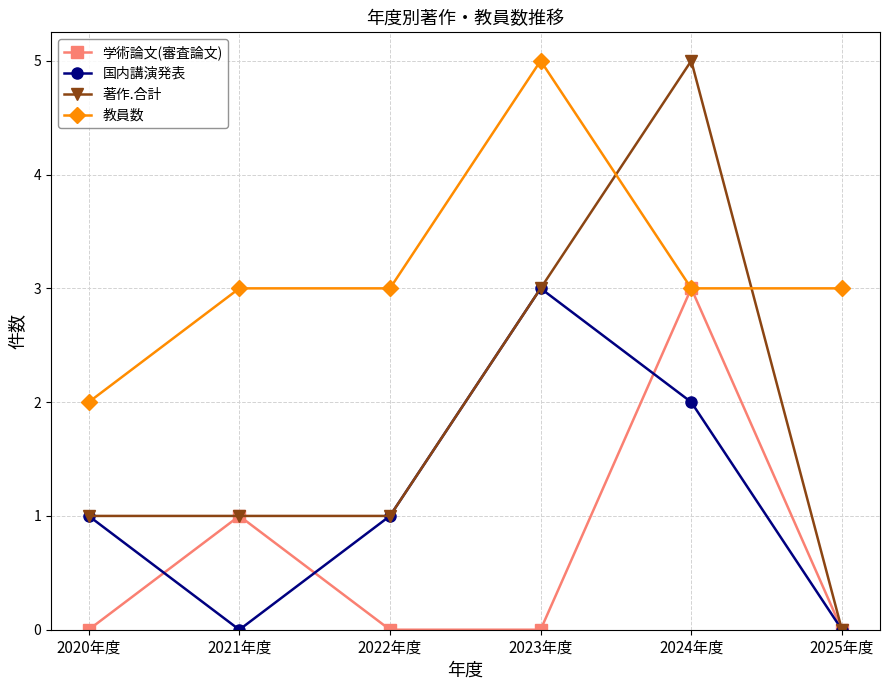

Reading left to right, transcribe all the data shown in this chart.

学術論文(審査論文): 0	1	0	0	3	0
国内講演発表: 1	0	1	3	2	0
著作.合計: 1	1	1	3	5	0
教員数: 2	3	3	5	3	3